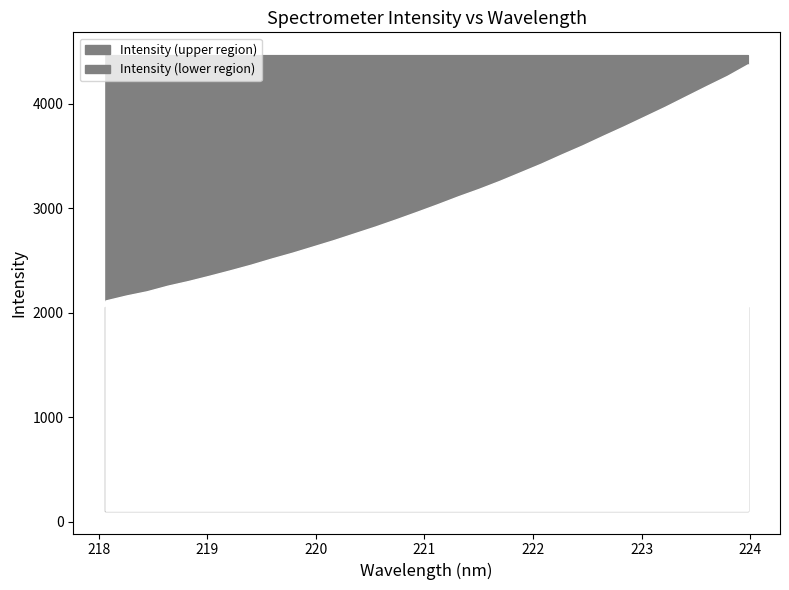

Reading right to left, list all the values displayed in this chart.

223.9802=4377.4	223.7895=4266.5	223.5987=4169.6	223.408=4070.6	223.2172=3971.0	223.0264=3876.9	222.8355=3783.2	222.6447=3693.1	222.4538=3600.7	222.263=3514.7	222.0721=3425.7	221.8812=3343.3	221.6902=3261.1	221.4993=3184.6	221.3083=3113.2	221.1174=3037.4	220.9264=2964.5	220.7354=2893.2	220.5444=2824.3	220.3533=2759.6	220.1623=2694.7	219.9712=2634.1	219.7801=2573.8	219.589=2518.2	219.3979=2459.1	219.2067=2405.2	219.0156=2353.5	218.8244=2303.7	218.6332=2258.9	218.442=2205.4	218.2508=2164.7	218.0596=2117.0